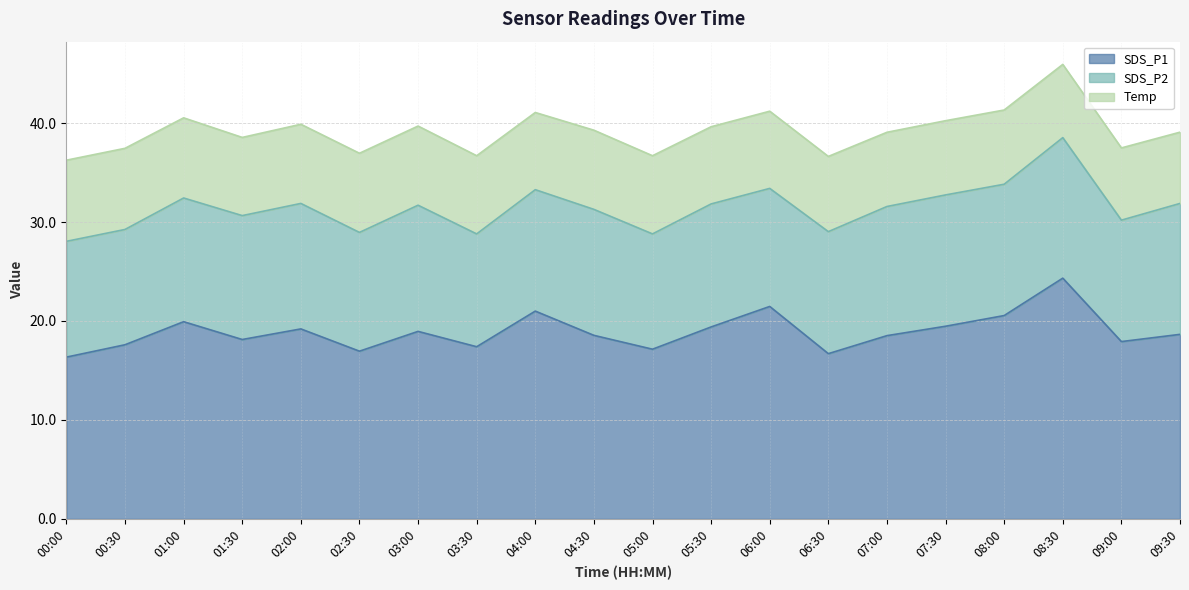

Rank the series by their maximum value, from highest to lowest.

SDS_P1, SDS_P2, Temp